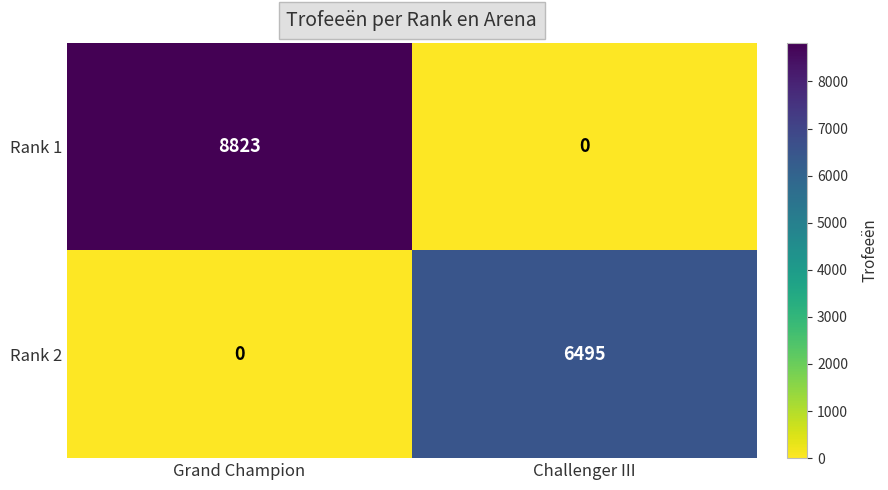

Is it true that Rank 2 equals 6495 at Challenger III?

True